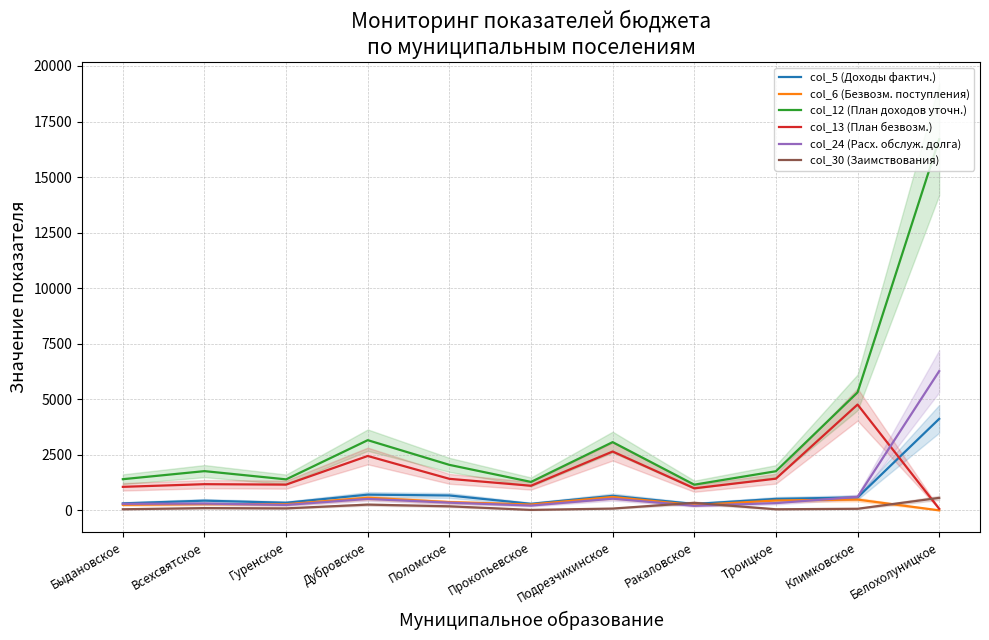

What is the average value of the col_5 (Доходы фактич.) series?

799.7